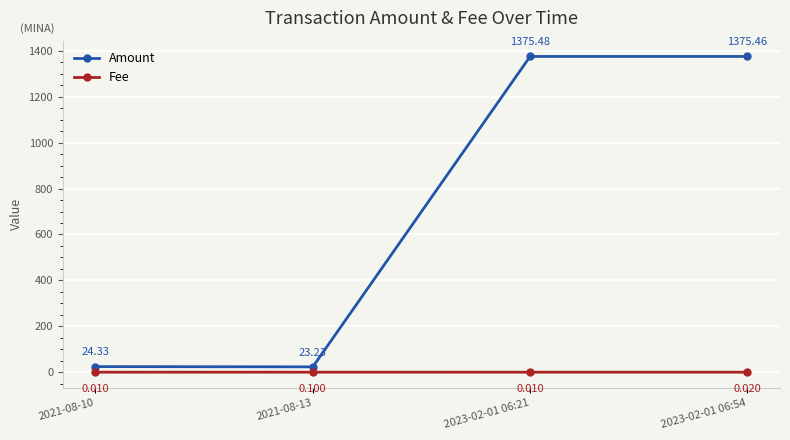

What is the label of the 1st point from the right?

2023-02-01 06:54